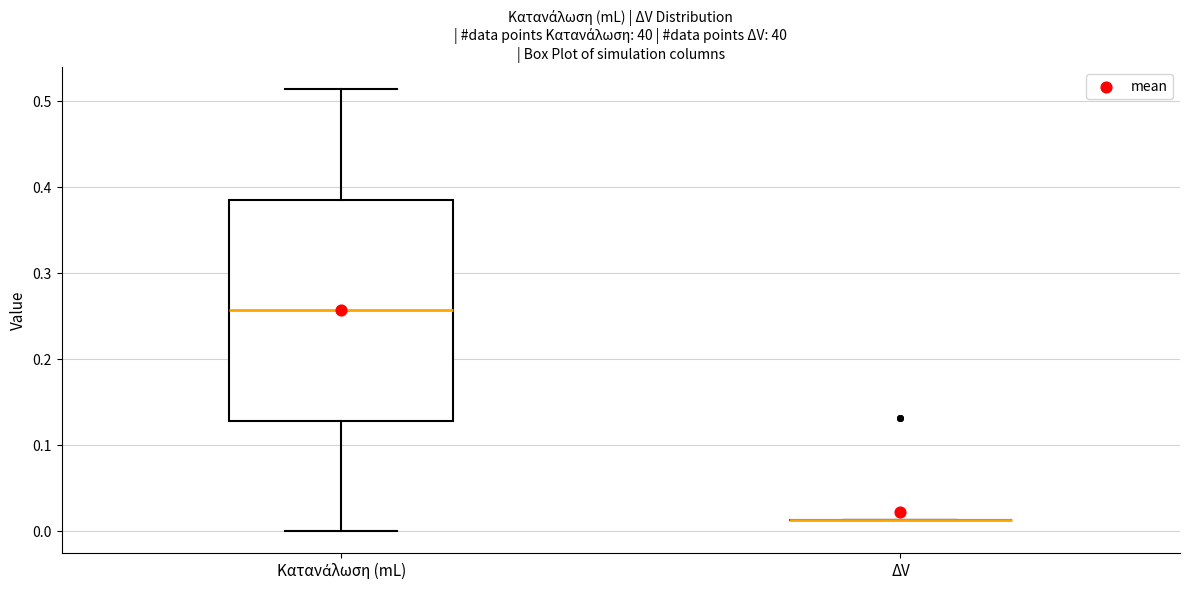

Where is the upper edge of the box for Κατανάλωση (mL) on the y-axis? The values are not printed on the chart, so give them approximately, as read against the axis.

0.39